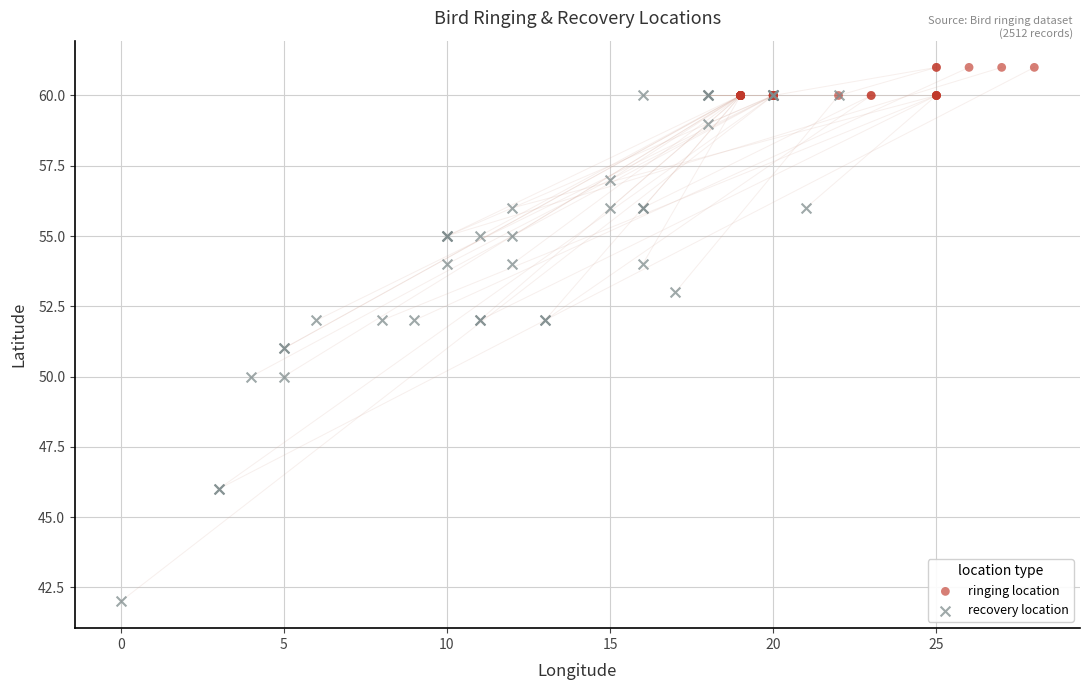

What are all the series names shown in the legend?

ringing location, recovery location